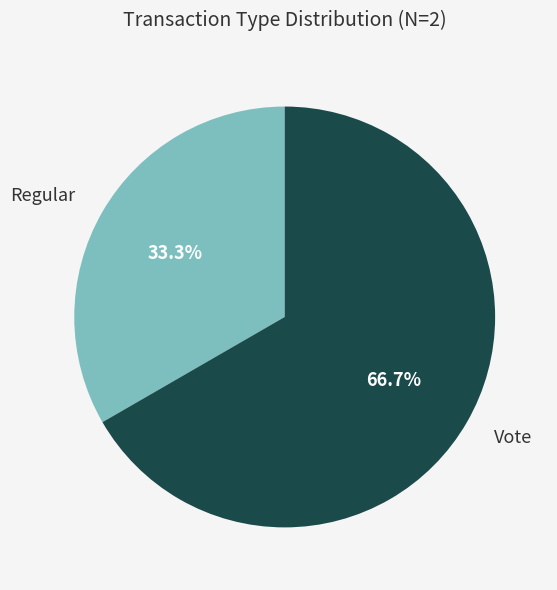

How much of the chart is everything except Regular?

66.7%